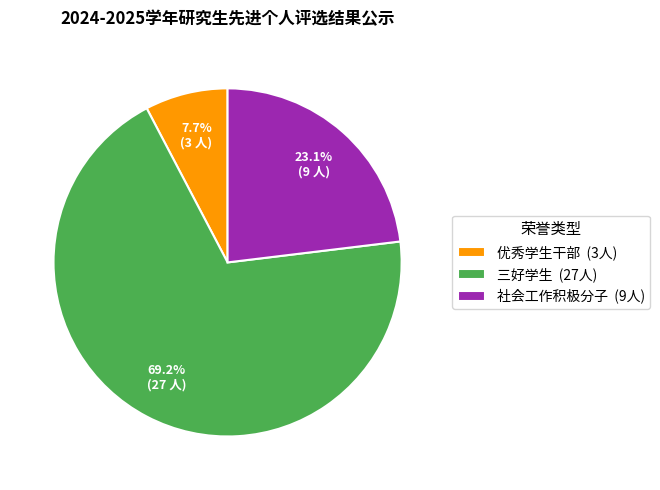

Is 优秀学生干部 the majority of the pie?

No